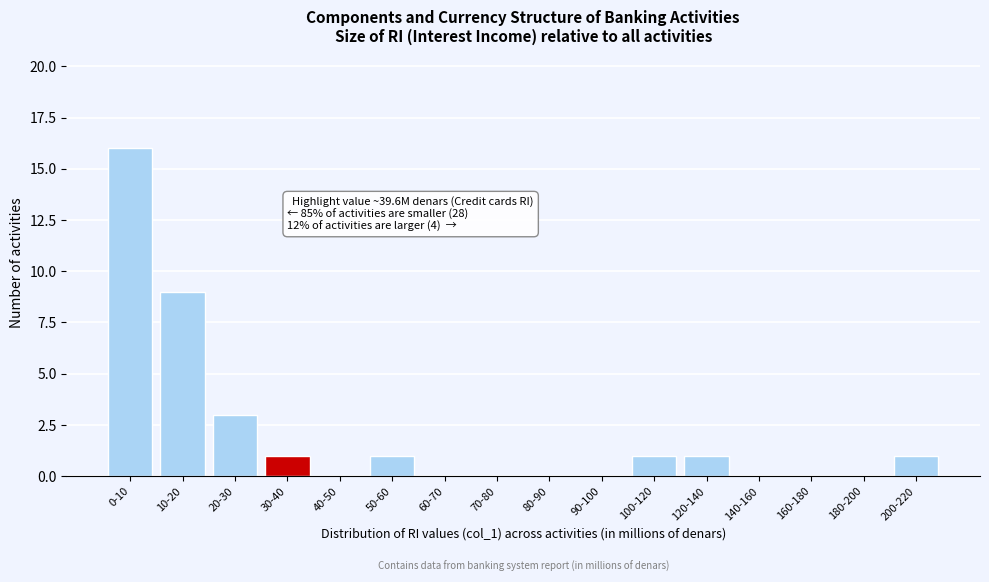

Reading left to right, transcribe all the data shown in this chart.

0-10=16	10-20=9	20-30=3	30-40=1	40-50=0	50-60=1	60-70=0	70-80=0	80-90=0	90-100=0	100-120=1	120-140=1	140-160=0	160-180=0	180-200=0	200-220=1